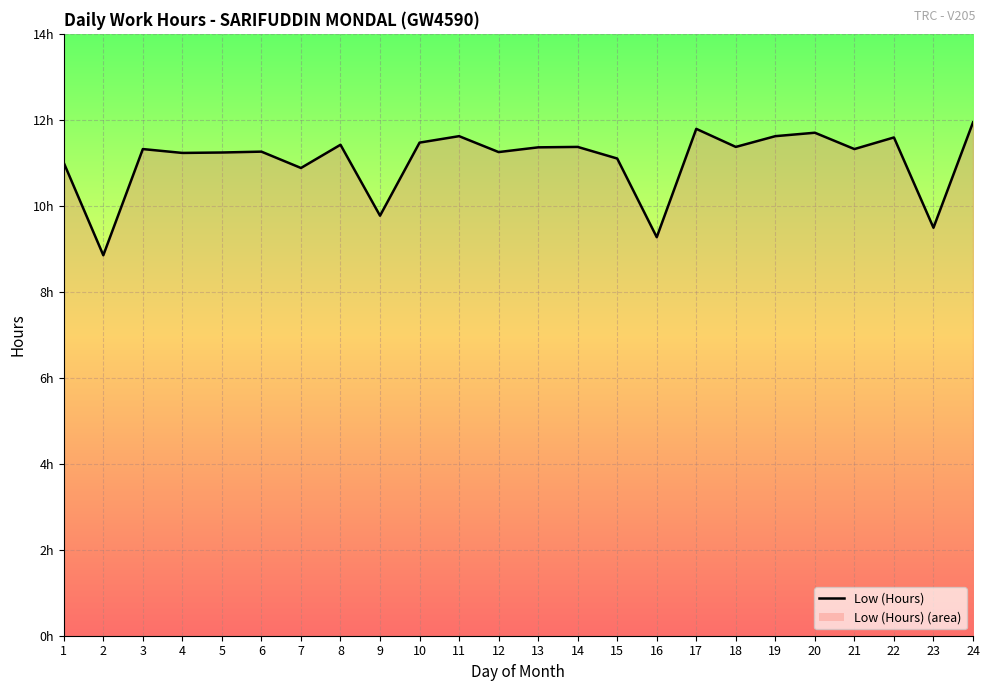

Does the chart display data point markers on the line(s)?

No